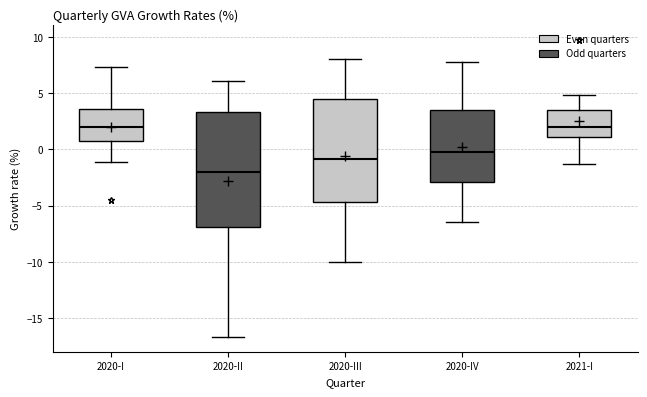

Which box's median line is the lowest?

2020-II